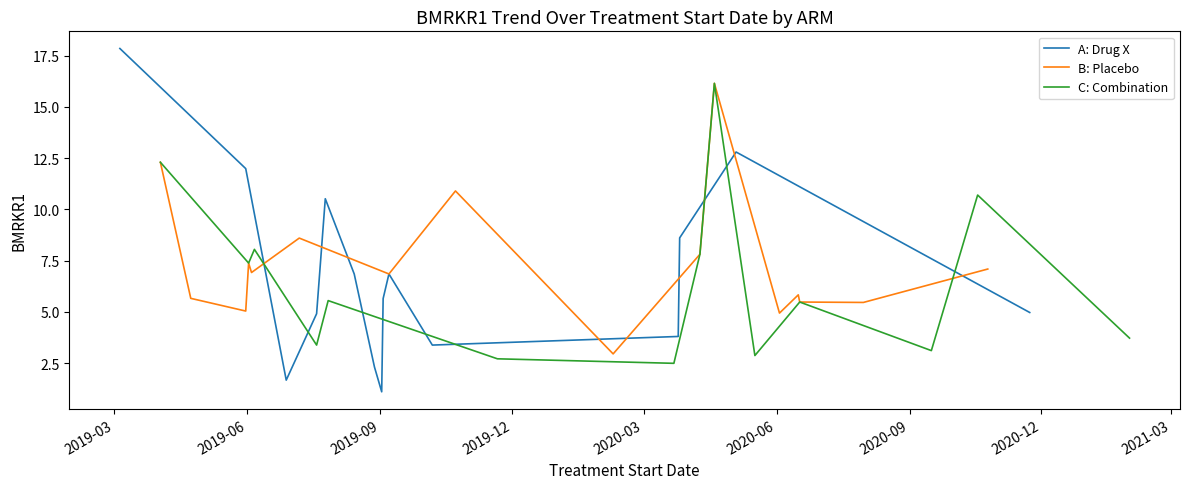

True or false: C: Combination has more than 0 points higher than both neighbors.

True